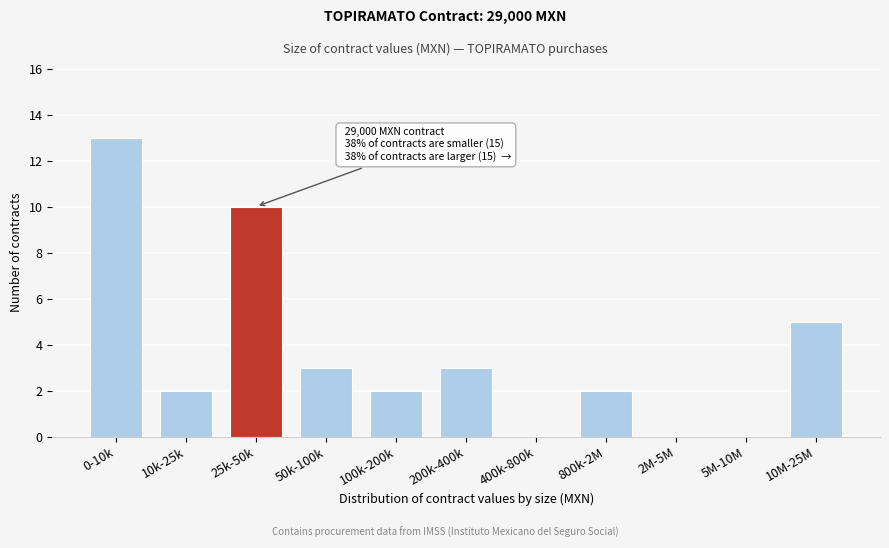

Reading left to right, transcribe all the data shown in this chart.

0-10k=13	10k-25k=2	25k-50k=10	50k-100k=3	100k-200k=2	200k-400k=3	400k-800k=0	800k-2M=2	2M-5M=0	5M-10M=0	10M-25M=5